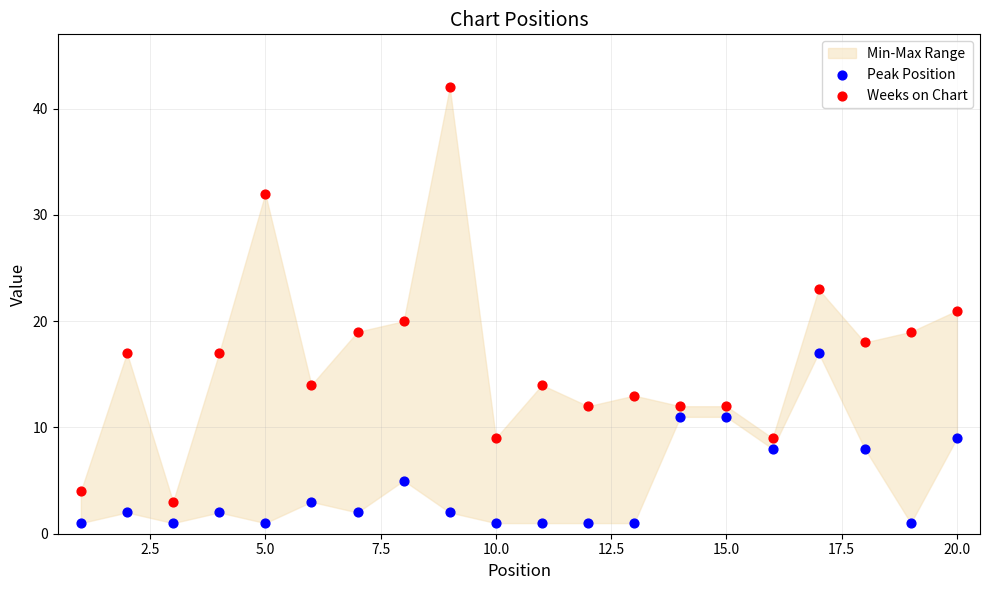

Which series has the largest Y range (max minus min)?

Weeks on Chart